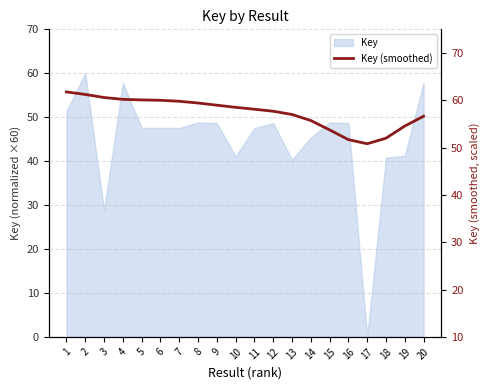

Reading right to left, transcribe all the data shown in this chart.

56.6	54.6	52.0	50.8	51.7	53.7	55.7	57.0	57.7	58.1	58.5	59.0	59.4	59.8	60.0	60.1	60.2	60.6	61.2	61.8